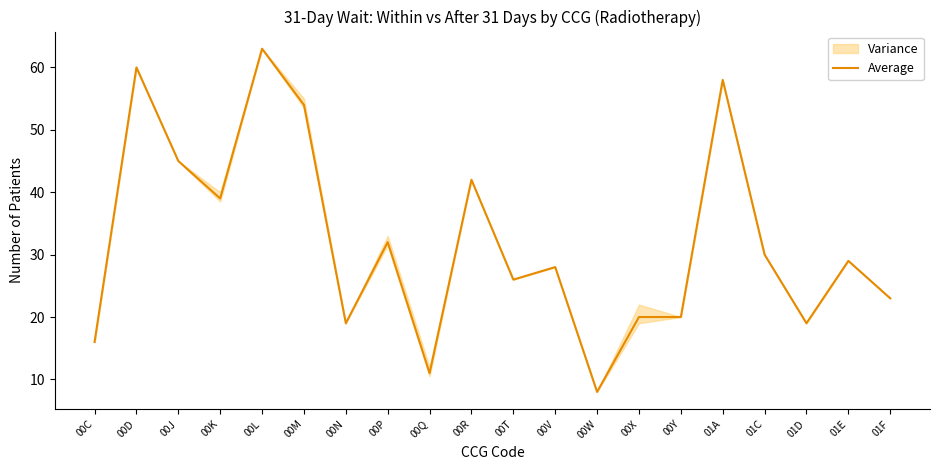

What is the difference between the second highest and minimum values?

52